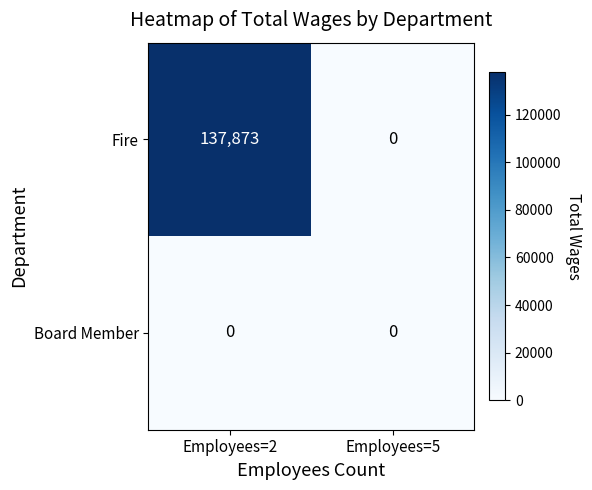

Which series has the largest range (max minus min)?

Fire